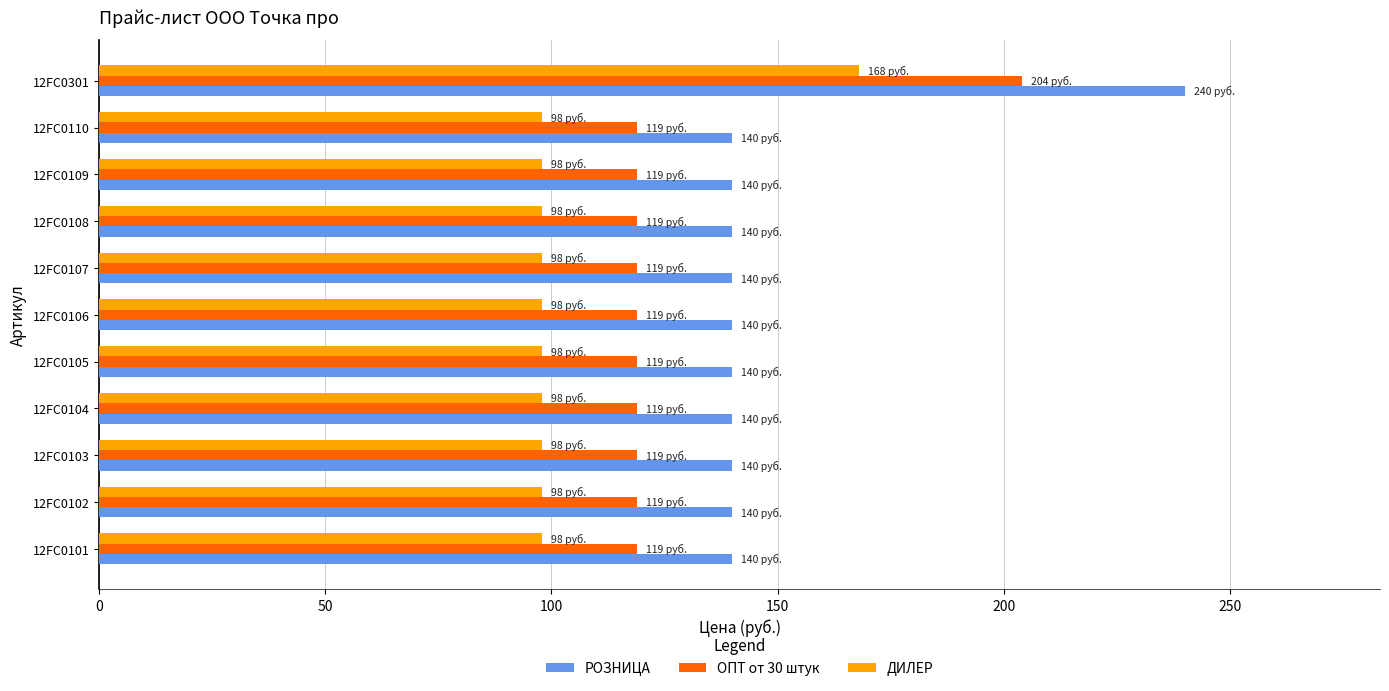

Is it true that РОЗНИЦА equals 29 at 12FC0101?

False